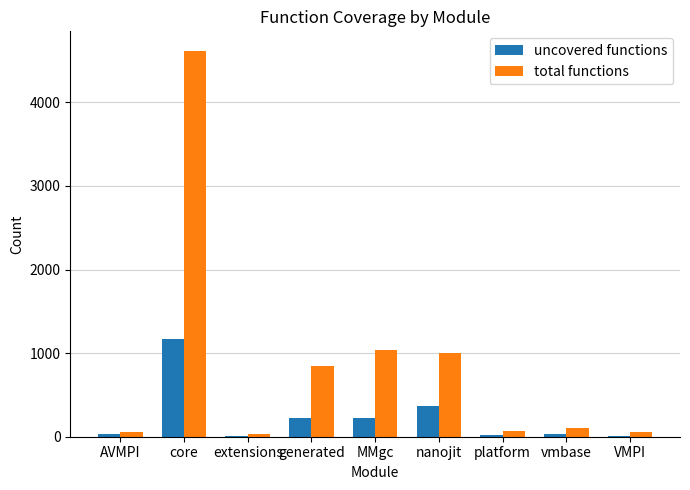

True or false: uncovered functions has a value of 229 at MMgc.

True